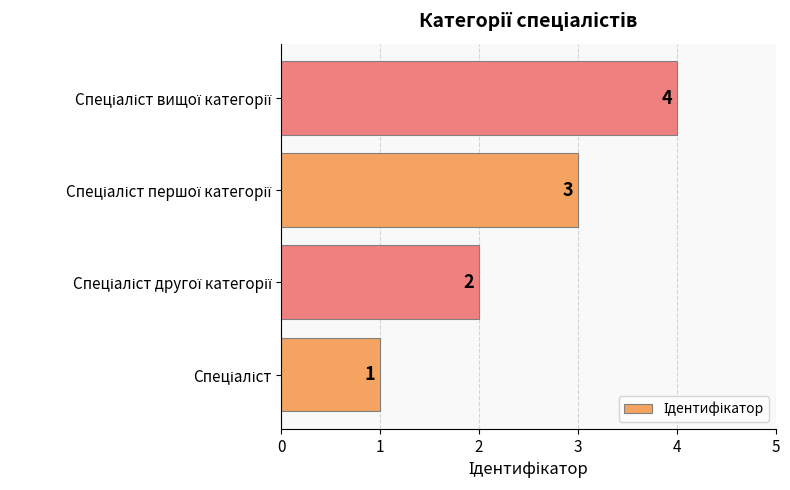

Are the bars grouped side by side (vs. stacked)?

No